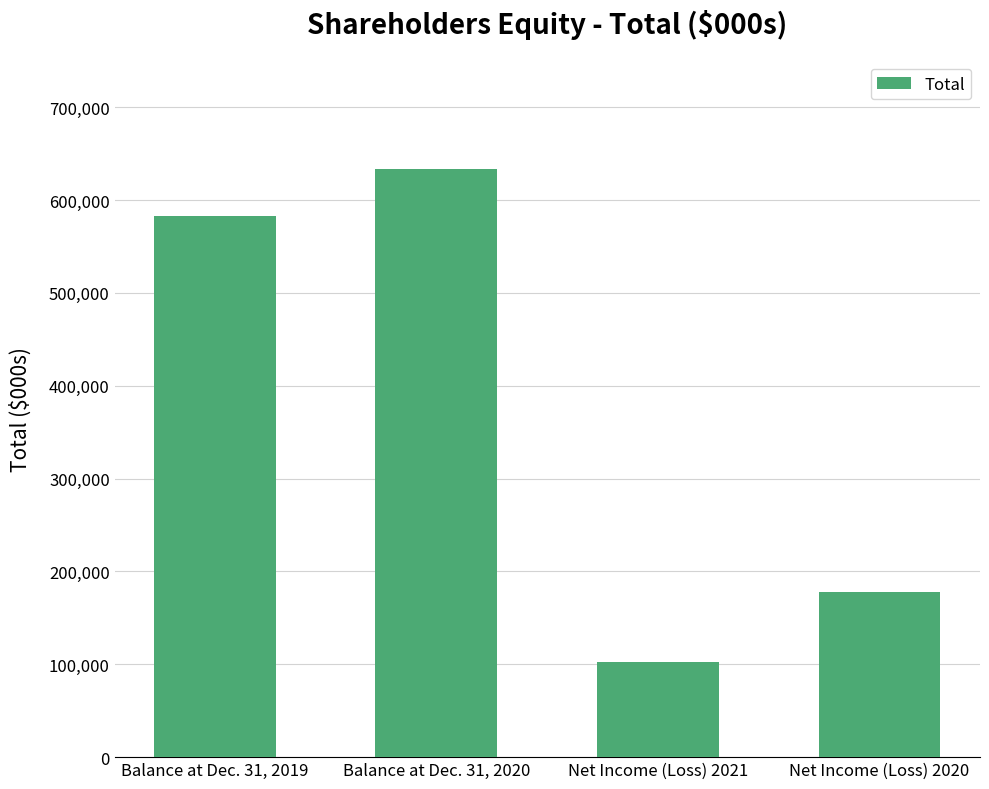

Reading left to right, transcribe all the data shown in this chart.

582988	633453	102261	177530